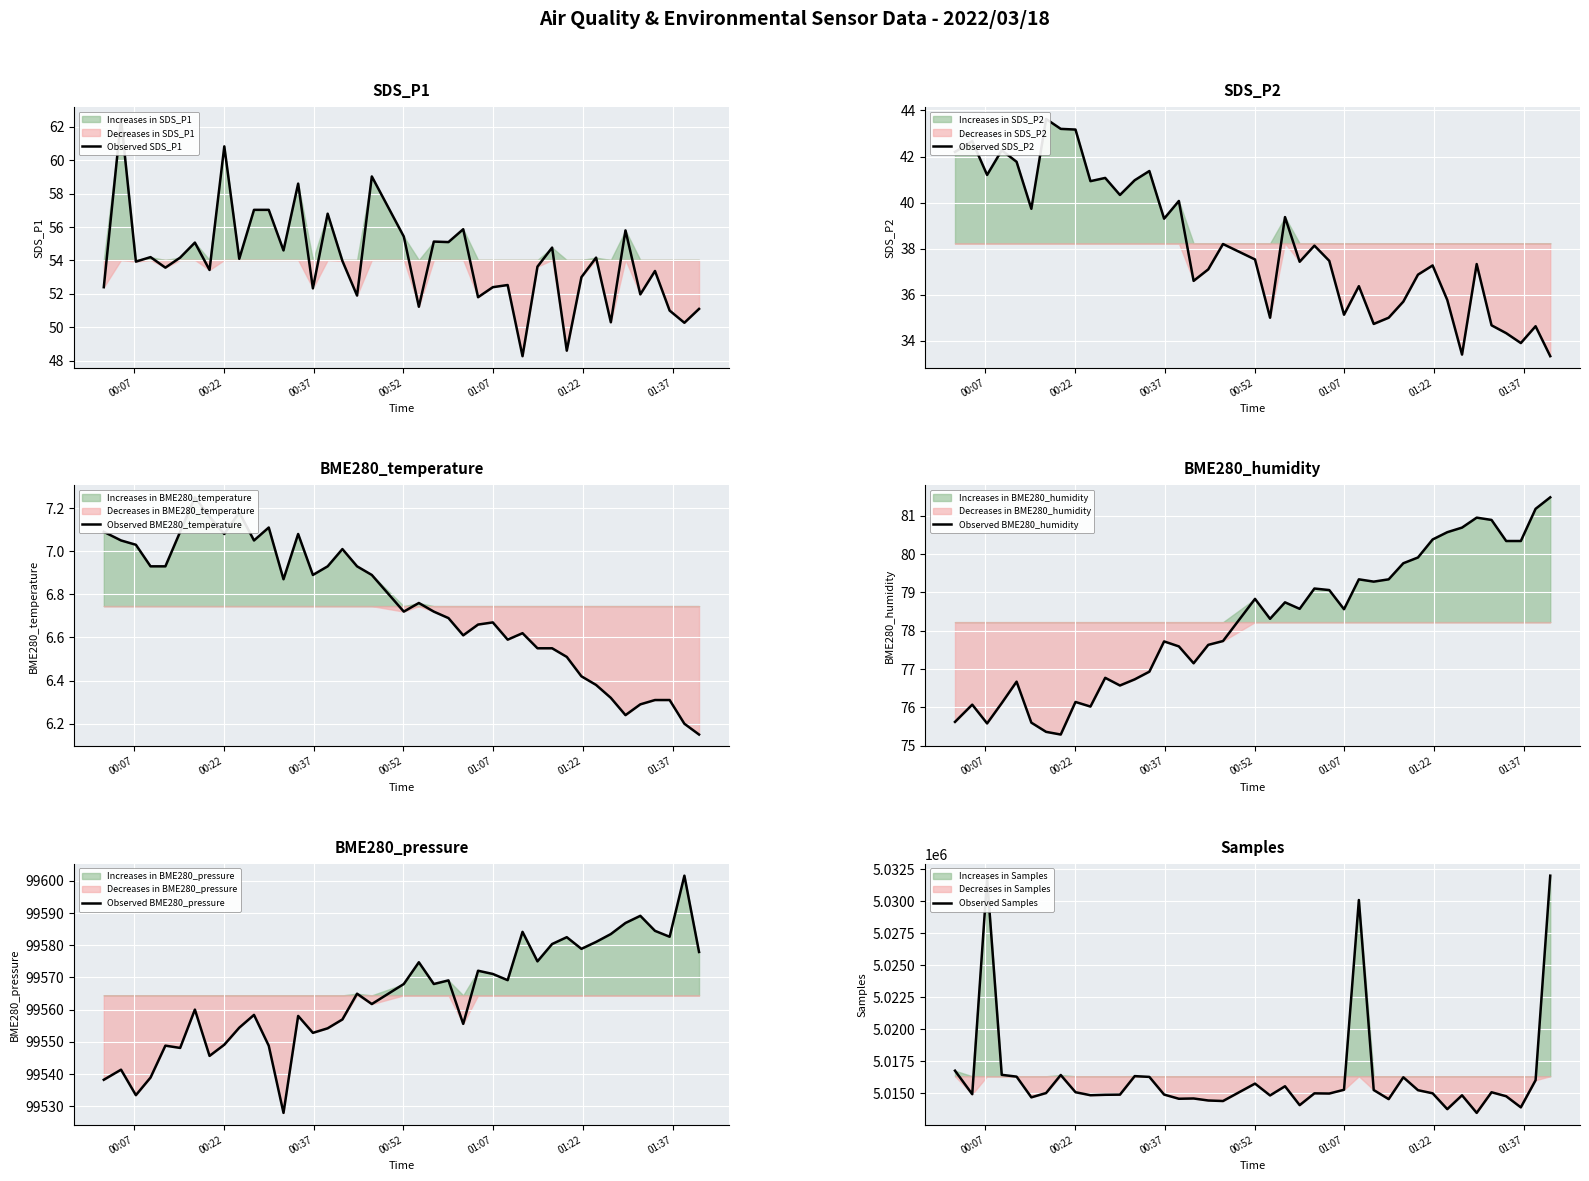

What is the maximum value for Observed BME280_humidity?

81.5